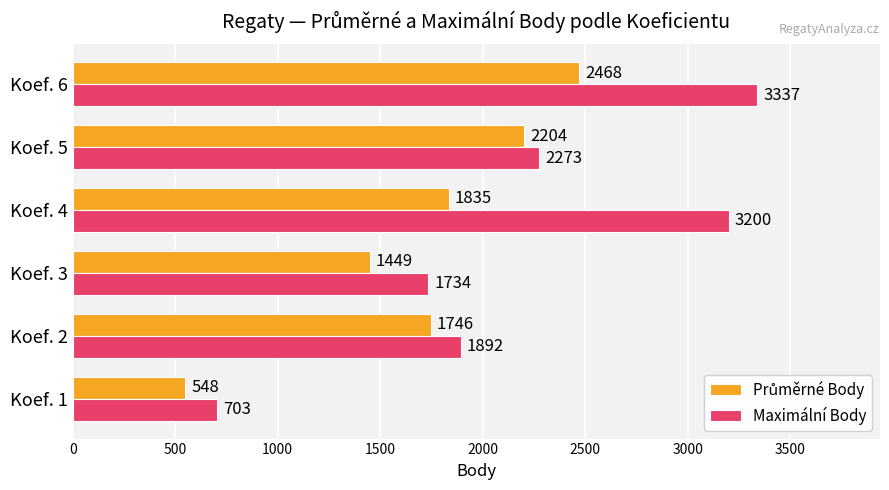

Rank the categories by Maximální Body value from lowest to highest.

Koef. 1, Koef. 3, Koef. 2, Koef. 5, Koef. 4, Koef. 6